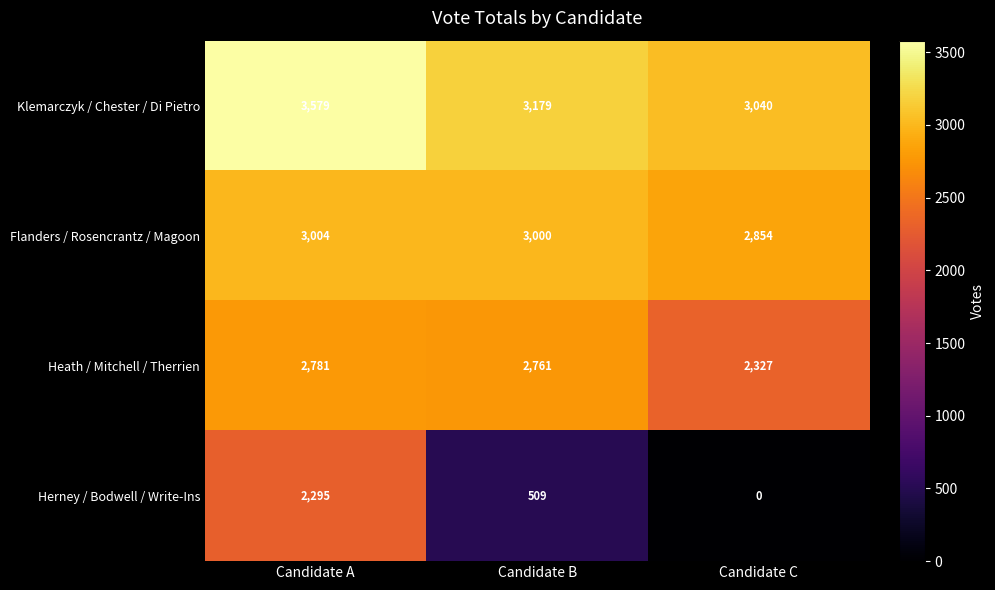

How many data points does each series have?

3